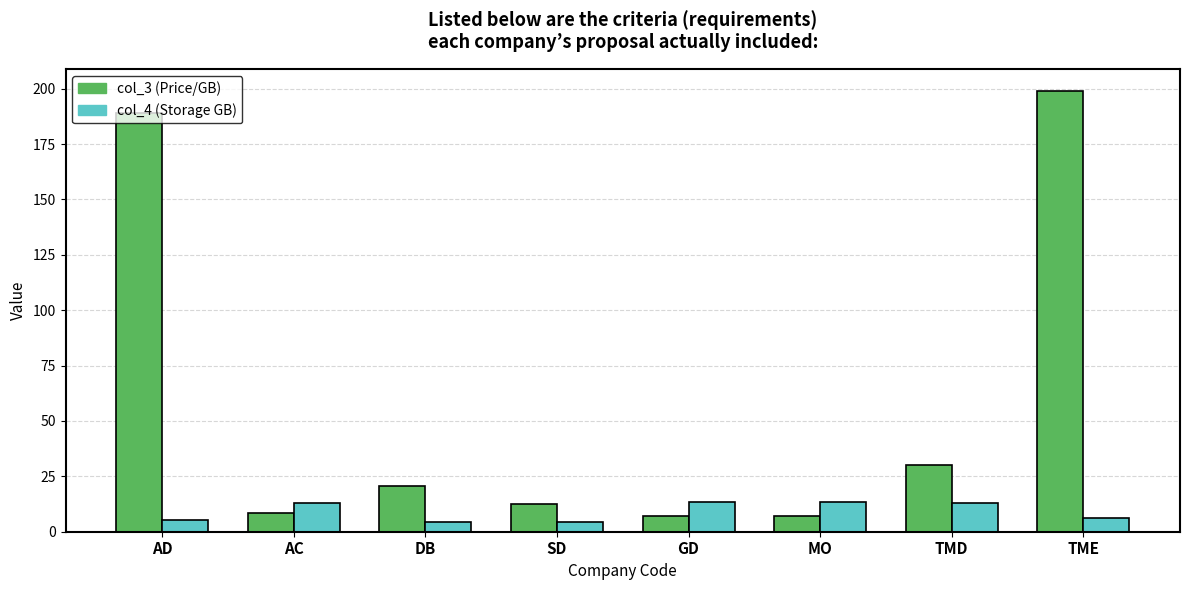

At which category is the sum across all series the highest?

TME